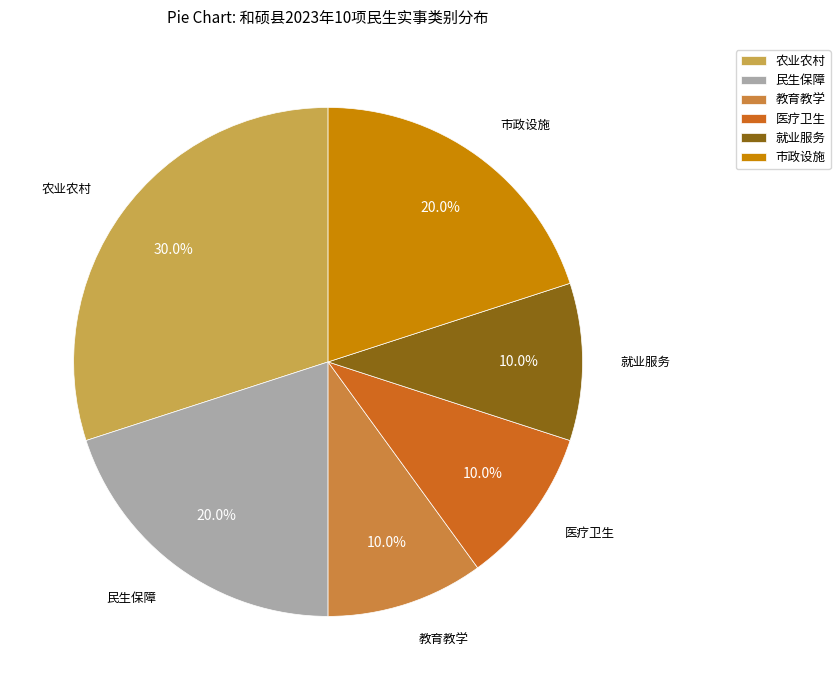

Is there a majority slice in this chart?

No